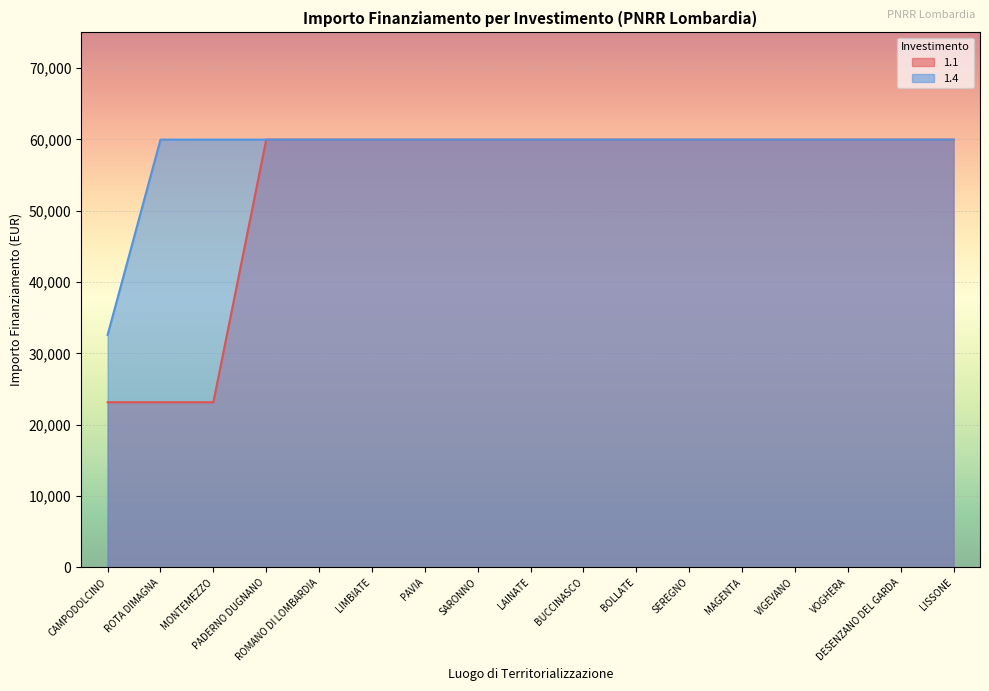

The 1.1 series shows 59966 at LISSONE. True or false?

True